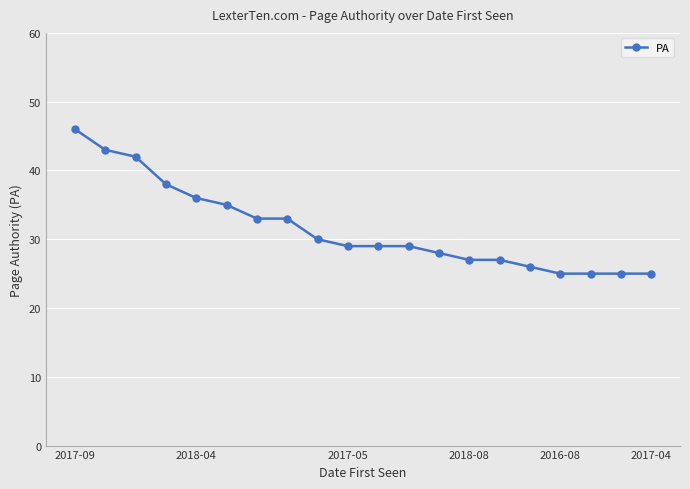

What is the difference between the second highest and minimum values?

18